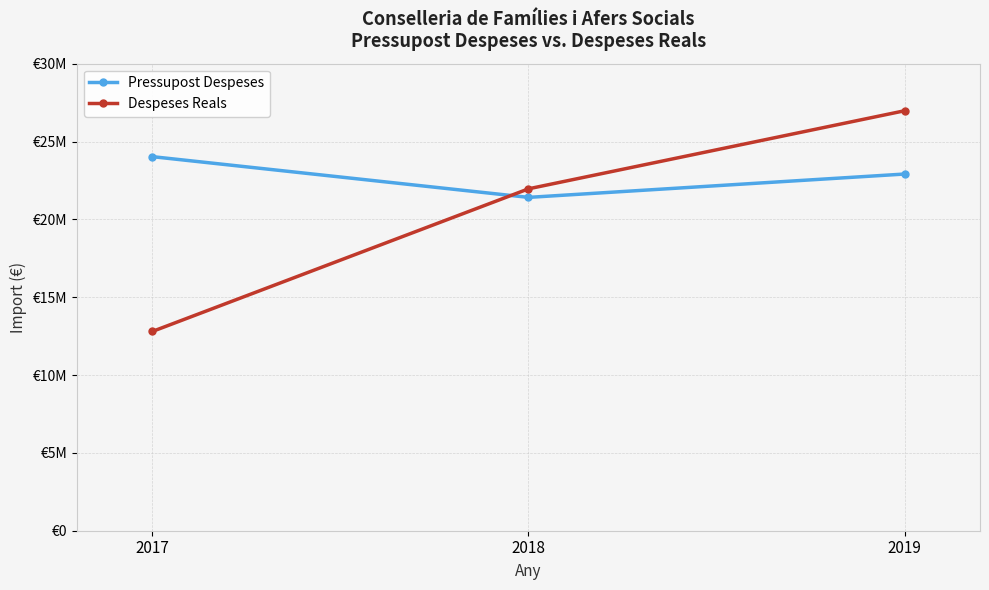

Does the chart have visible grid lines?

Yes